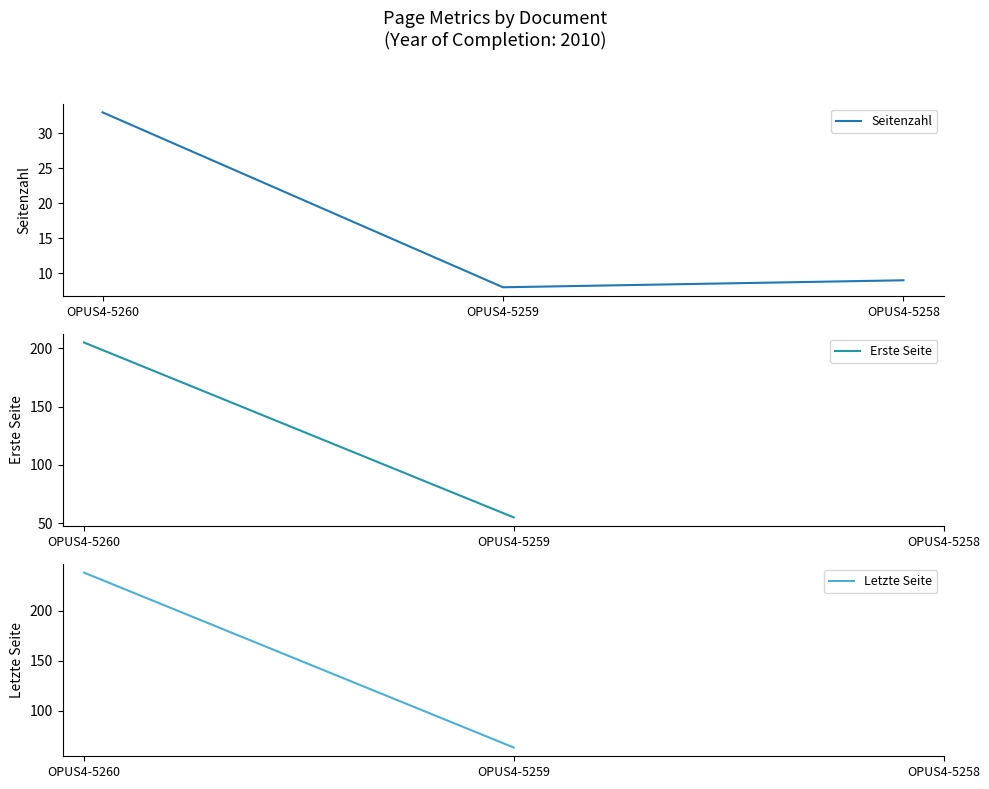

What is the sum of the Seitenzahl values at OPUS4-5260 and OPUS4-5259?

41